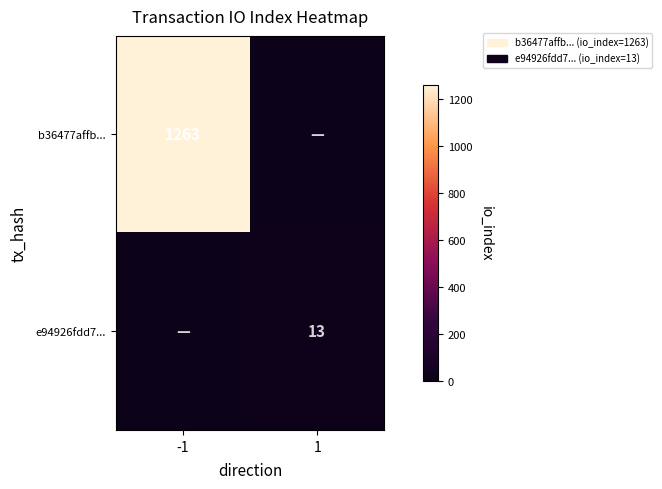

At which category is the sum across all series the highest?

-1